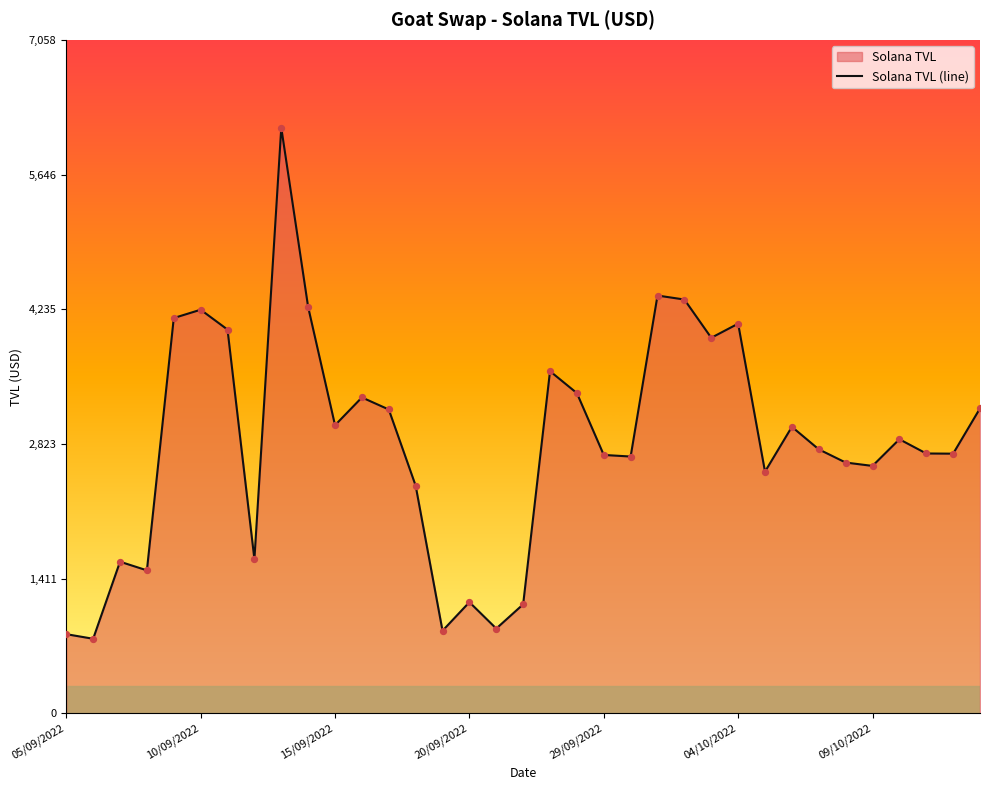

What is the difference between the maximum and minimum values?

5356.1